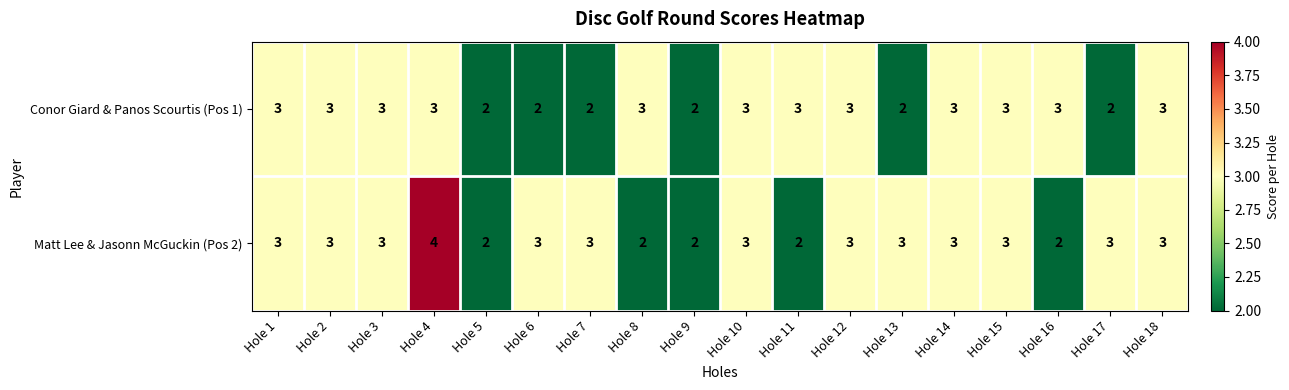

At Hole 17, list the series in order from largest to smallest.

Matt Lee & Jasonn McGuckin (Pos 2), Conor Giard & Panos Scourtis (Pos 1)